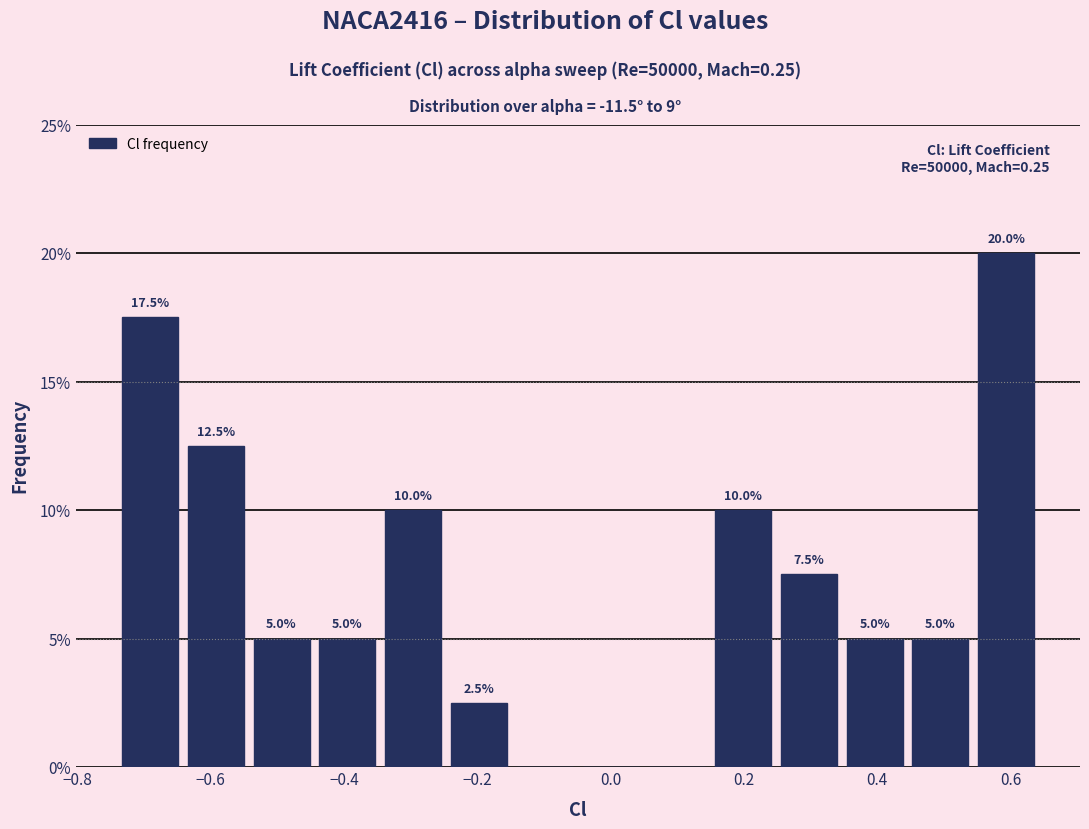

Which range on the x-axis has the tallest bar?

0.54 to 0.64